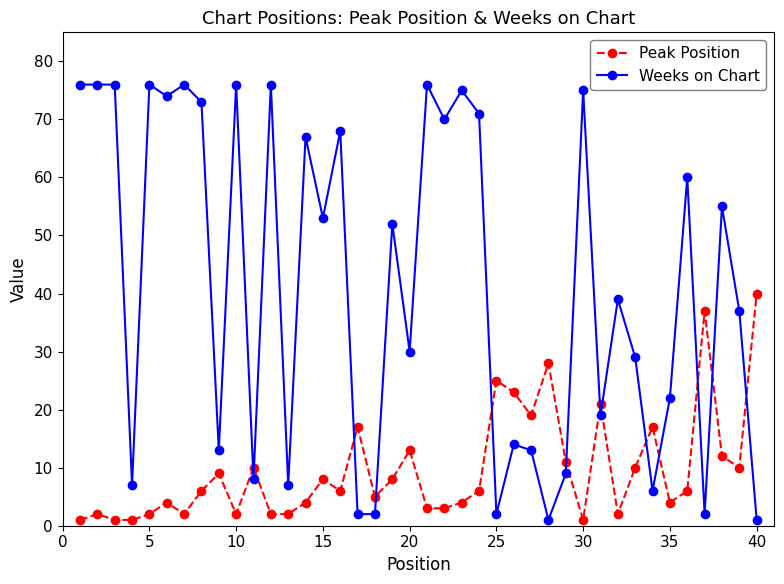

True or false: Peak Position and Weeks on Chart cross at least once.

True